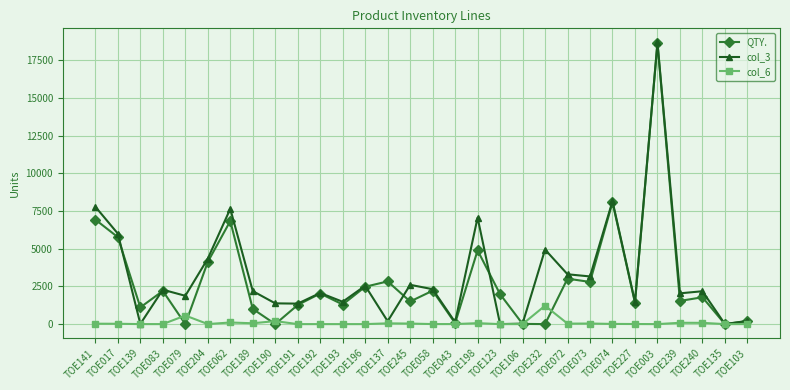

At which category is the sum across all series the highest?

TOE003